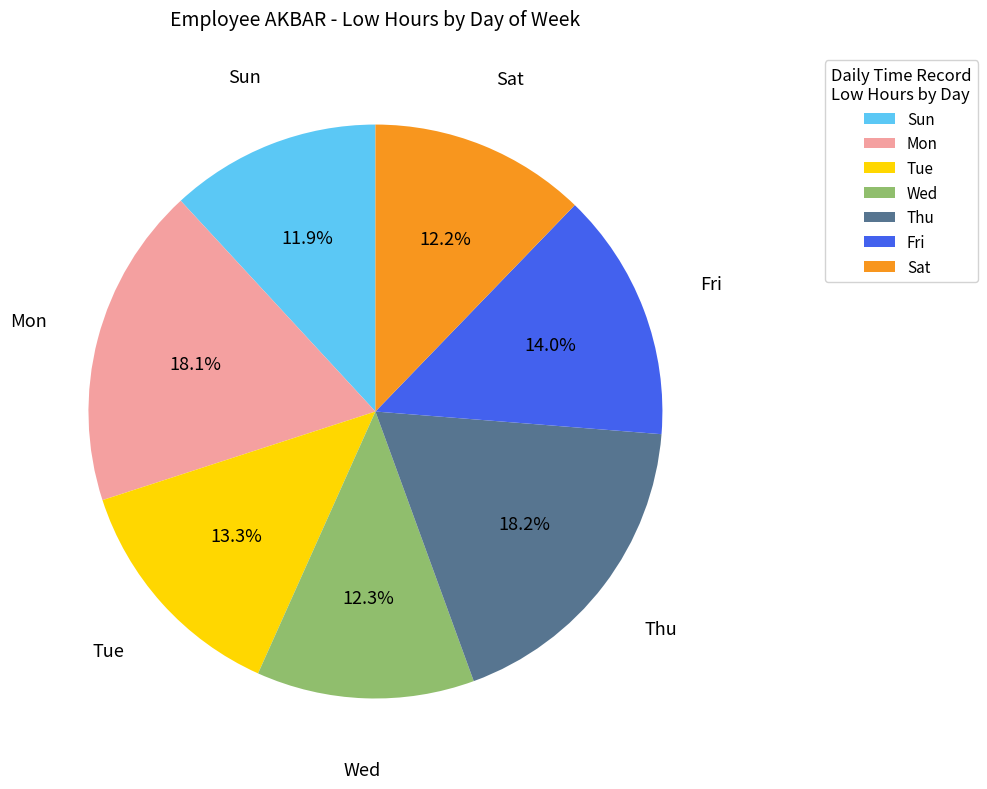

To the nearest percent, what is the average slice percentage?

14%